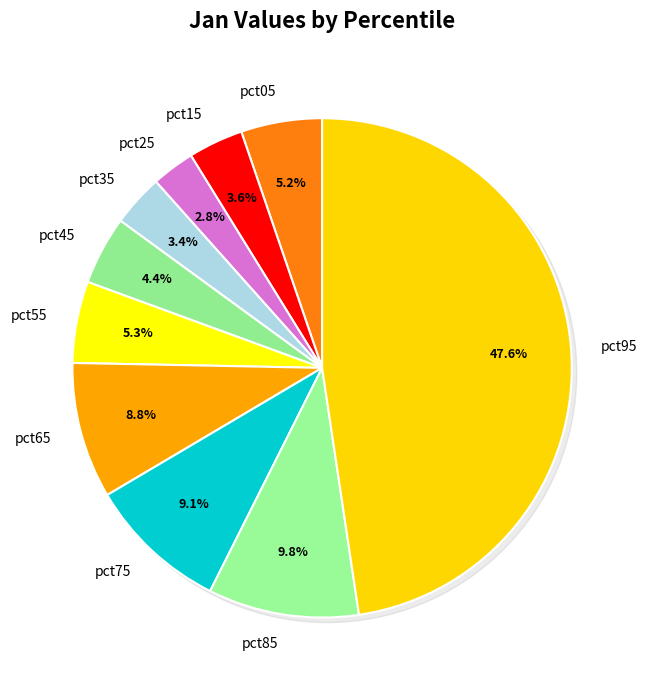

Is pct35 the majority of the pie?

No